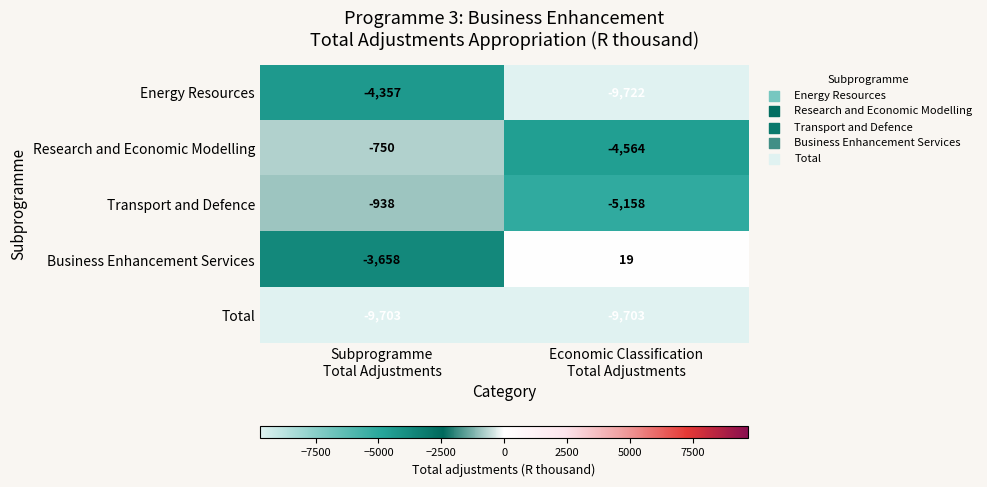

Which series has the largest total across all categories?

Business Enhancement Services